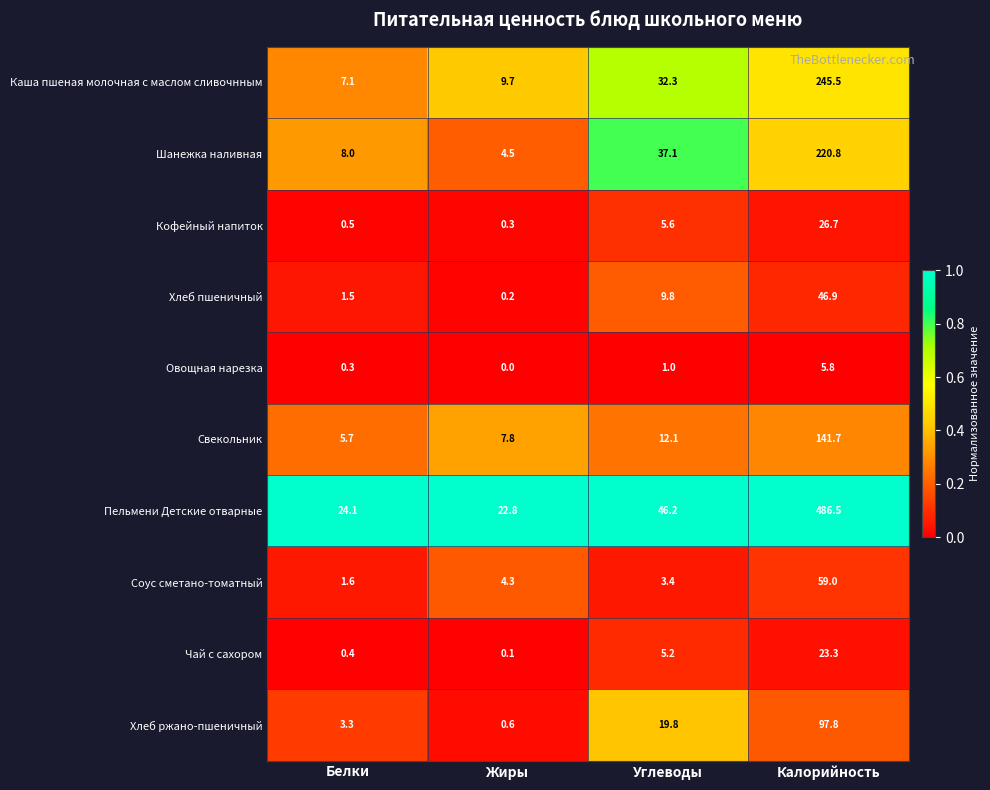

Which label corresponds to the smallest value in the chart?

Жиры